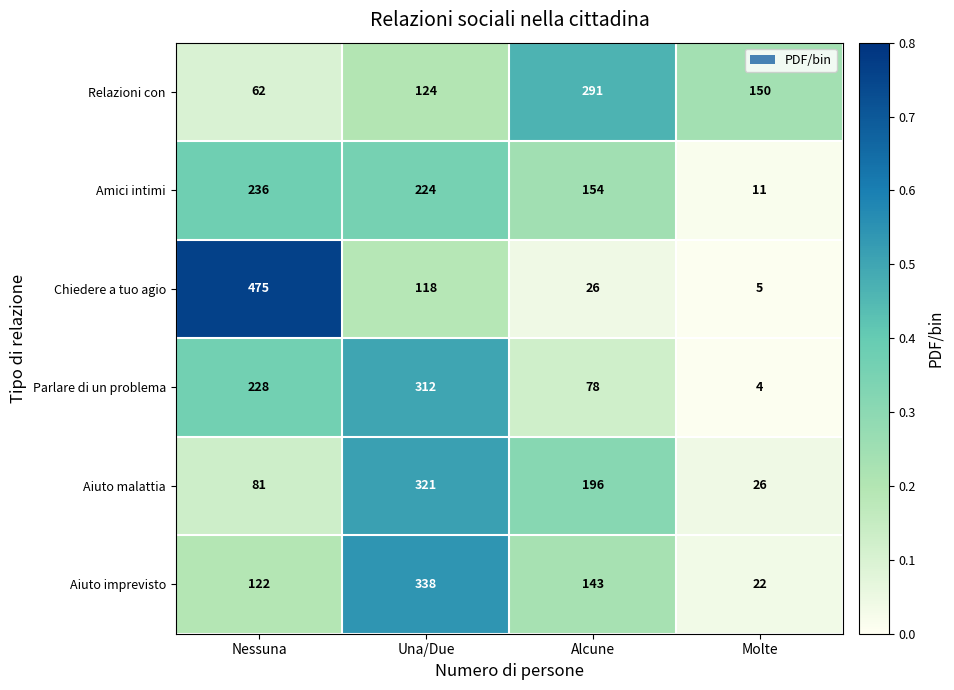

How many distinct data groups are displayed?

6